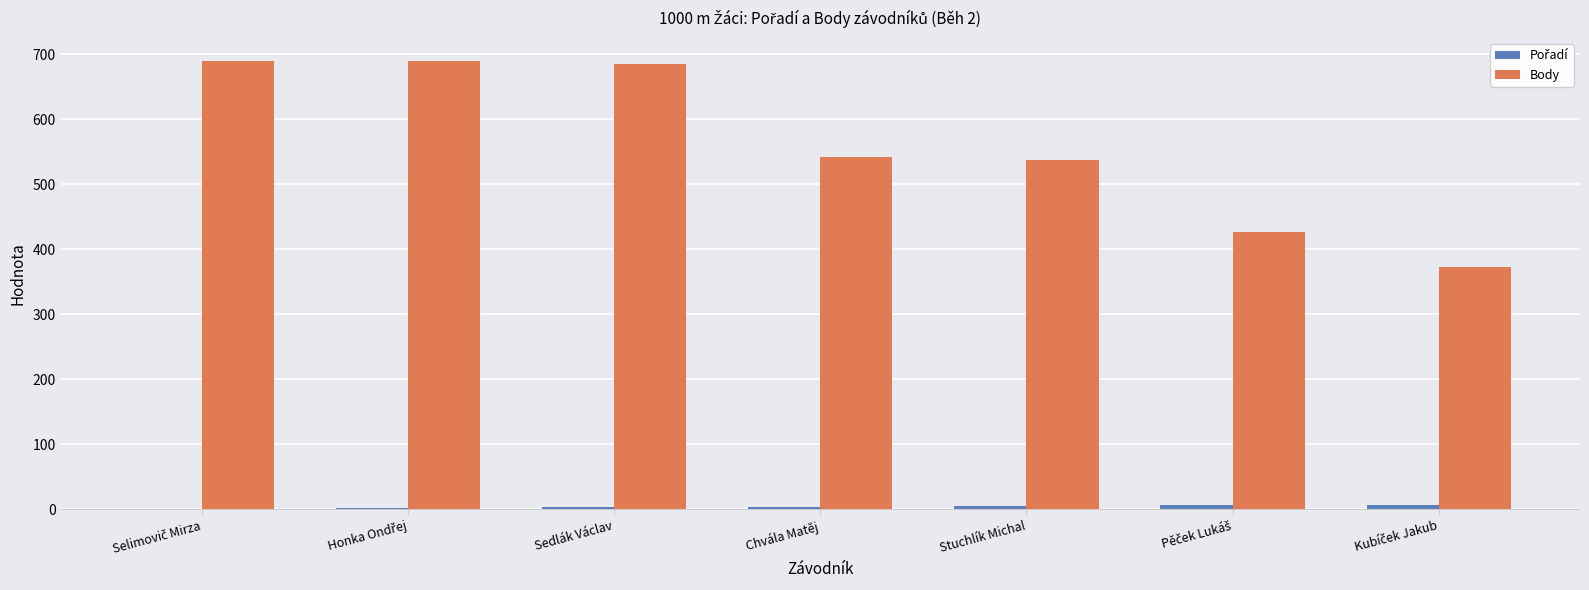

What is the average value of the Body series?

563